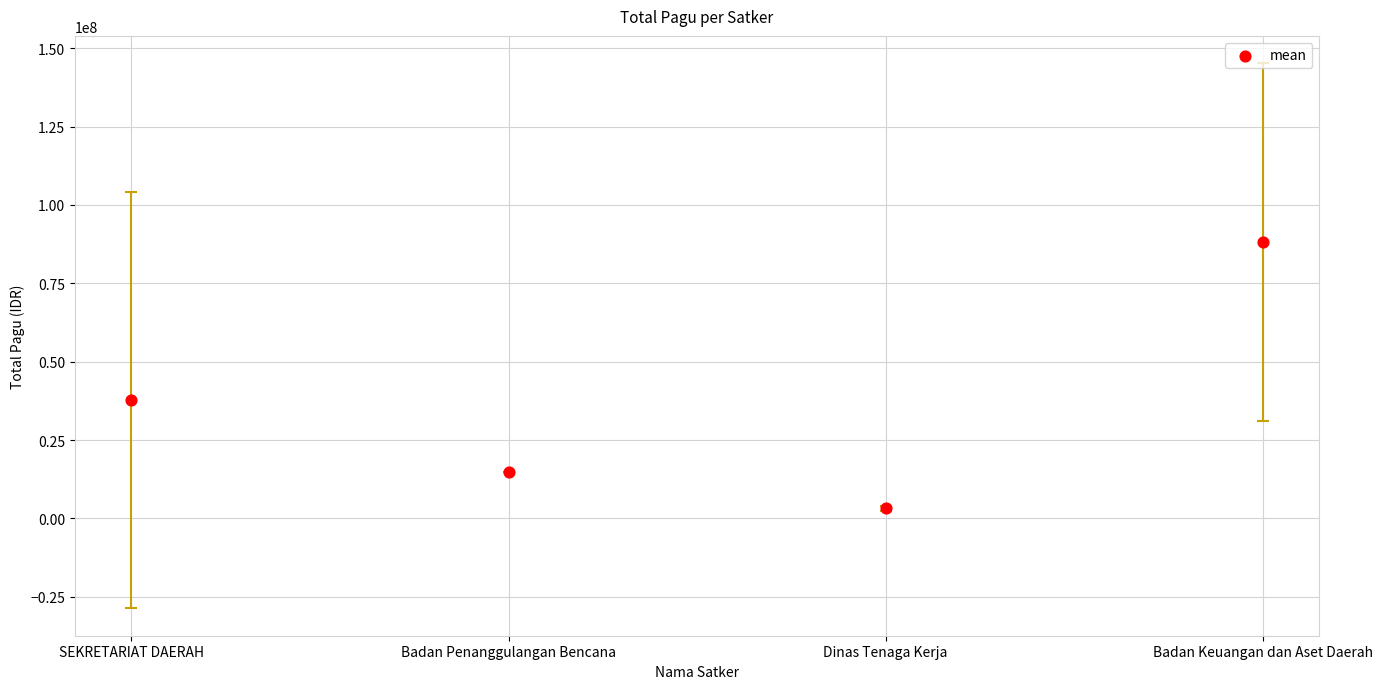

What is the average Y value?

35931104.3